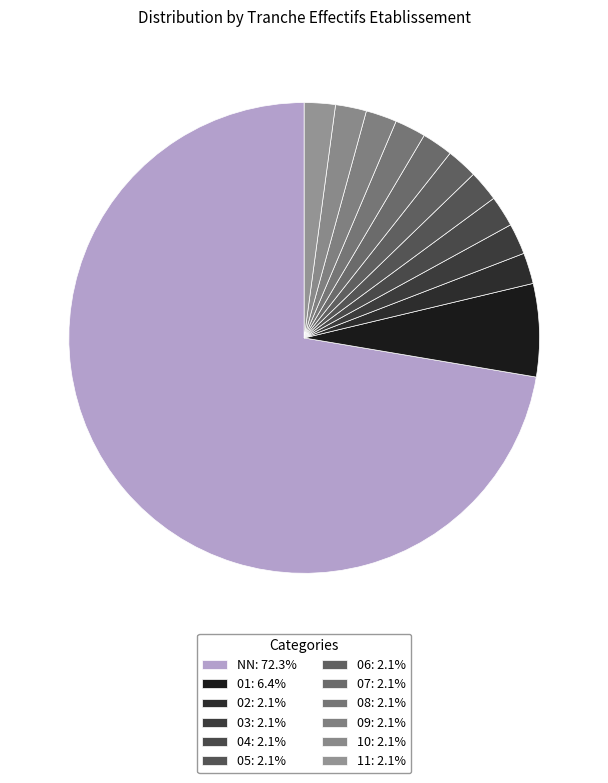

Is 07 the majority of the pie?

No